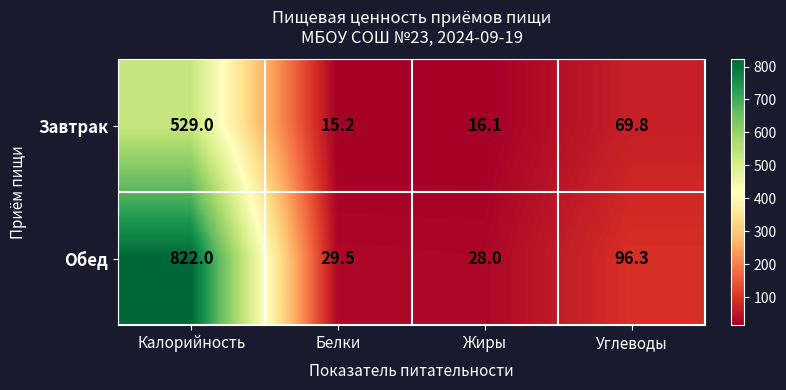

The value of Завтрак at Белки is 23.8. True or false?

False